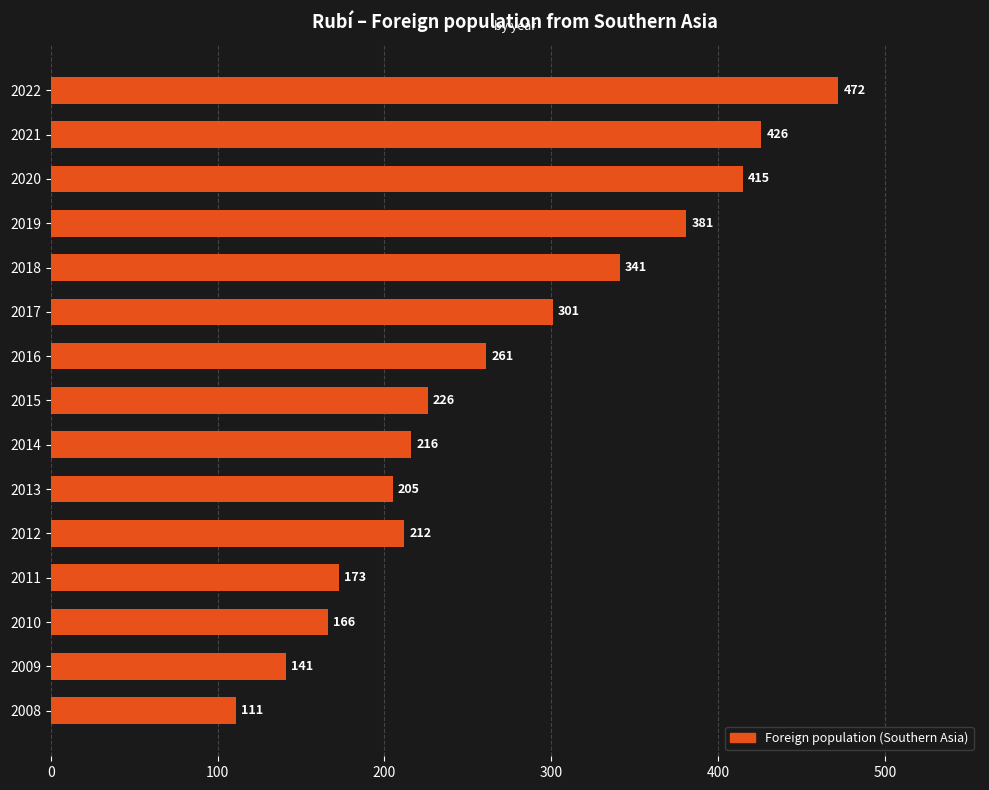

Is it true that the value at 2017 is 301?

True